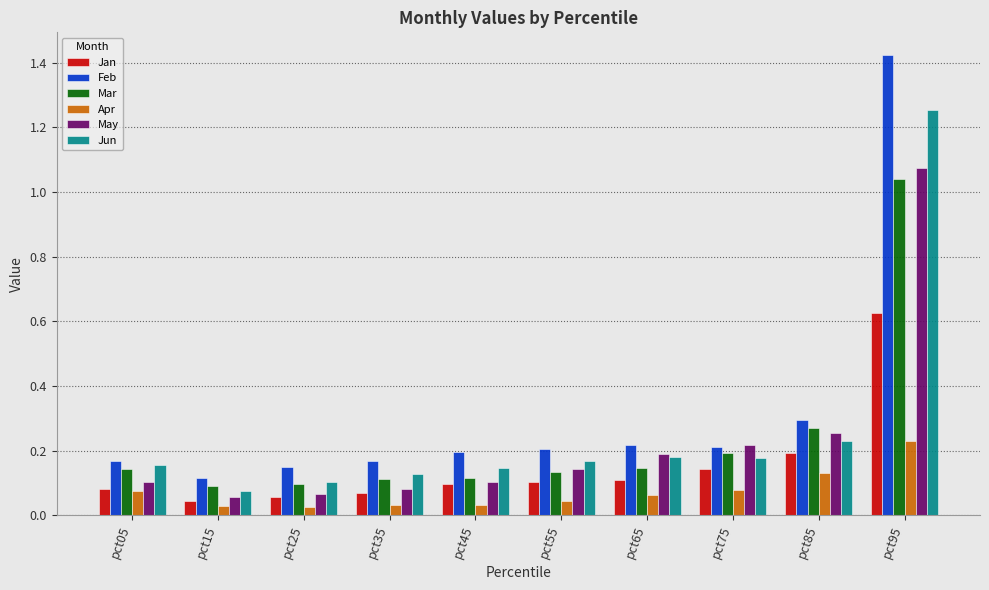

Which label corresponds to the largest value in the chart?

pct95